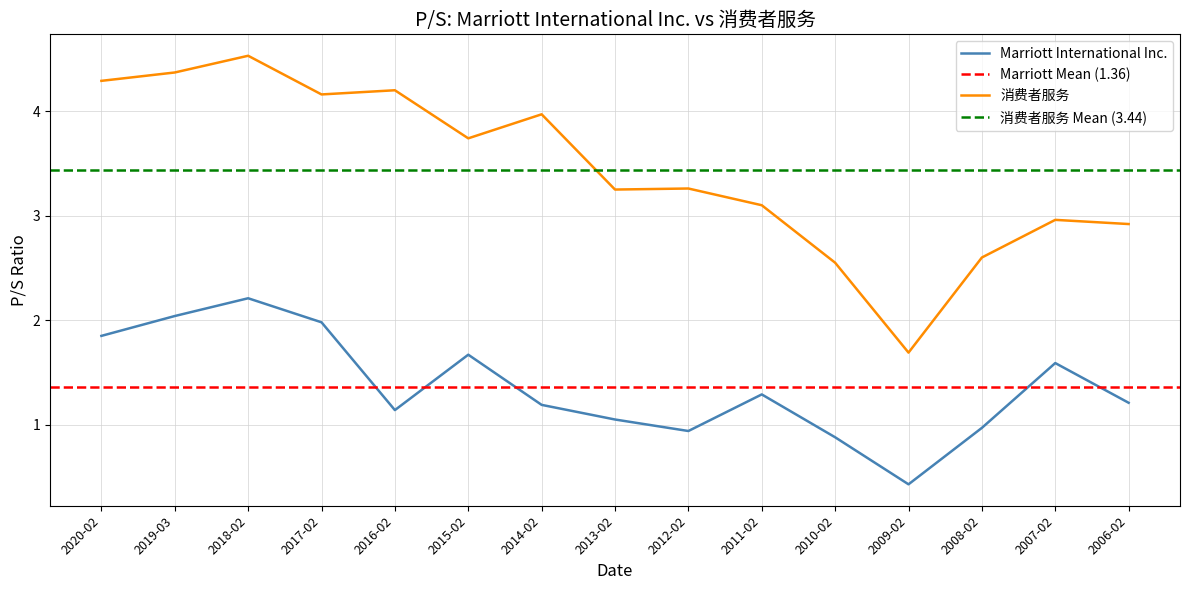

The 消费者服务 series shows 3.3 at 2012-02. True or false?

True